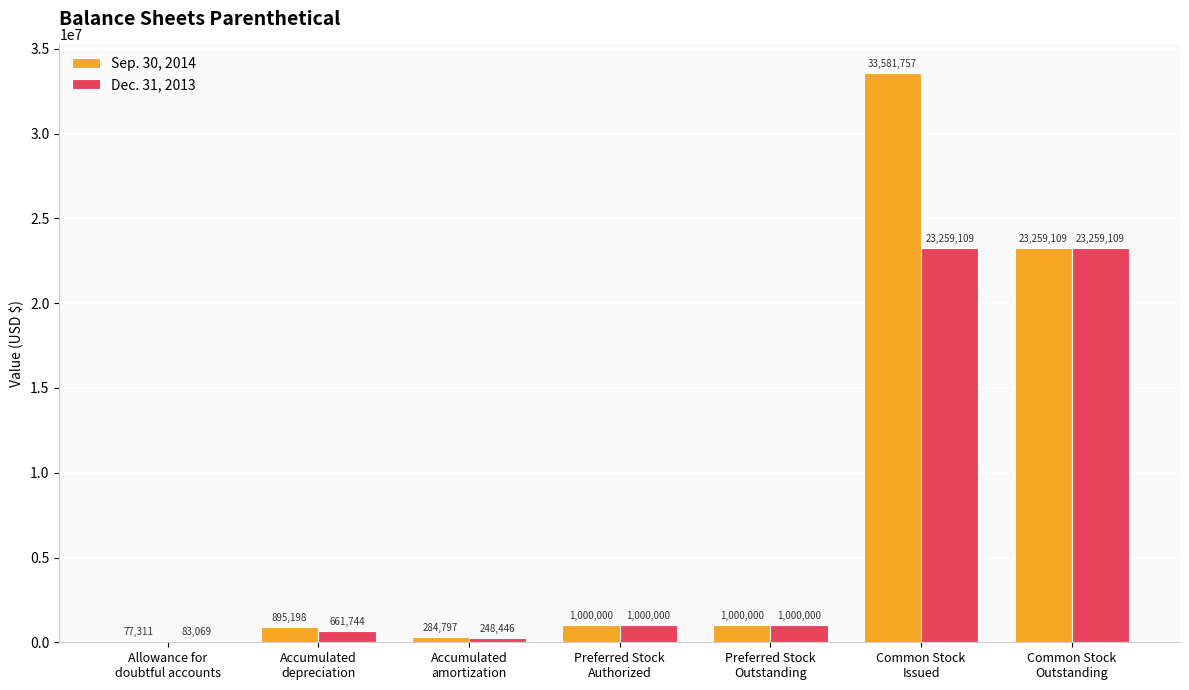

What is the maximum value shown in the chart?

33581757